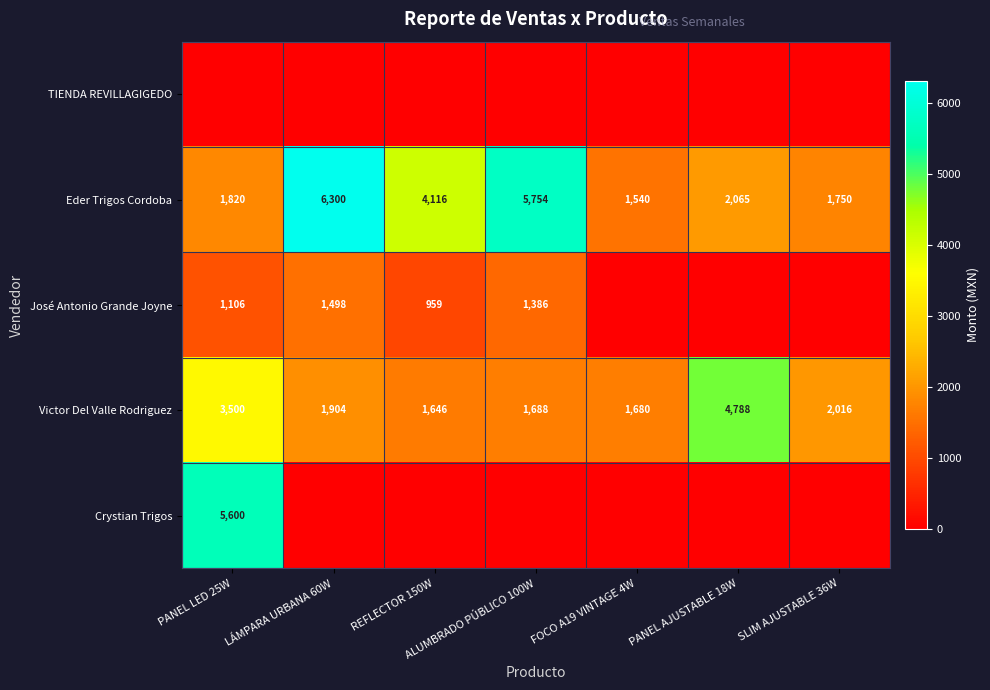

Is it true that José Antonio Grande Joyne equals 1682 at PANEL LED 25W?

False